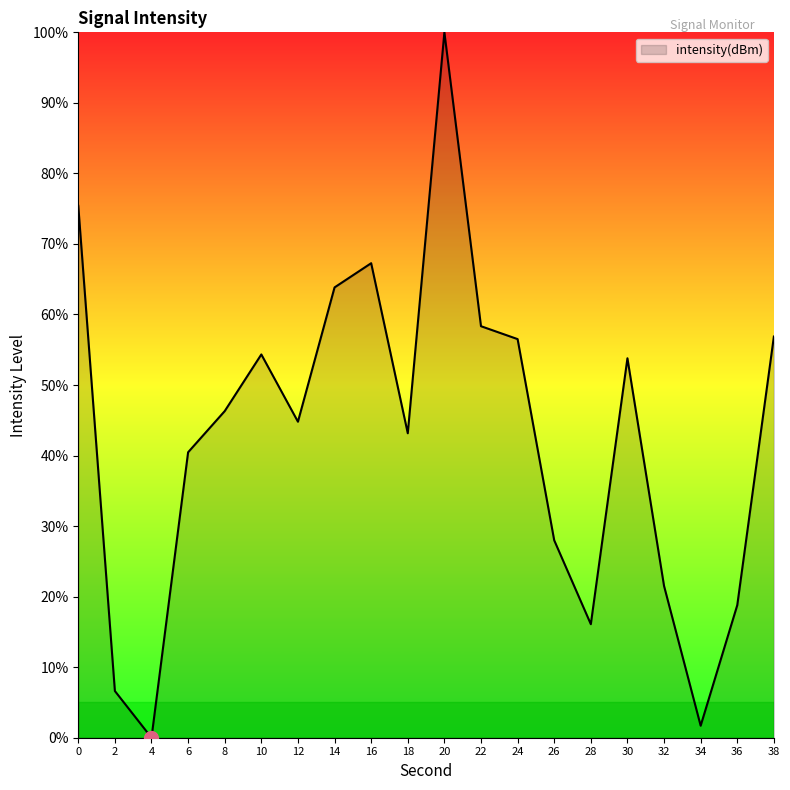

What is the ratio of the value at 36 to the value at 6?

0.5